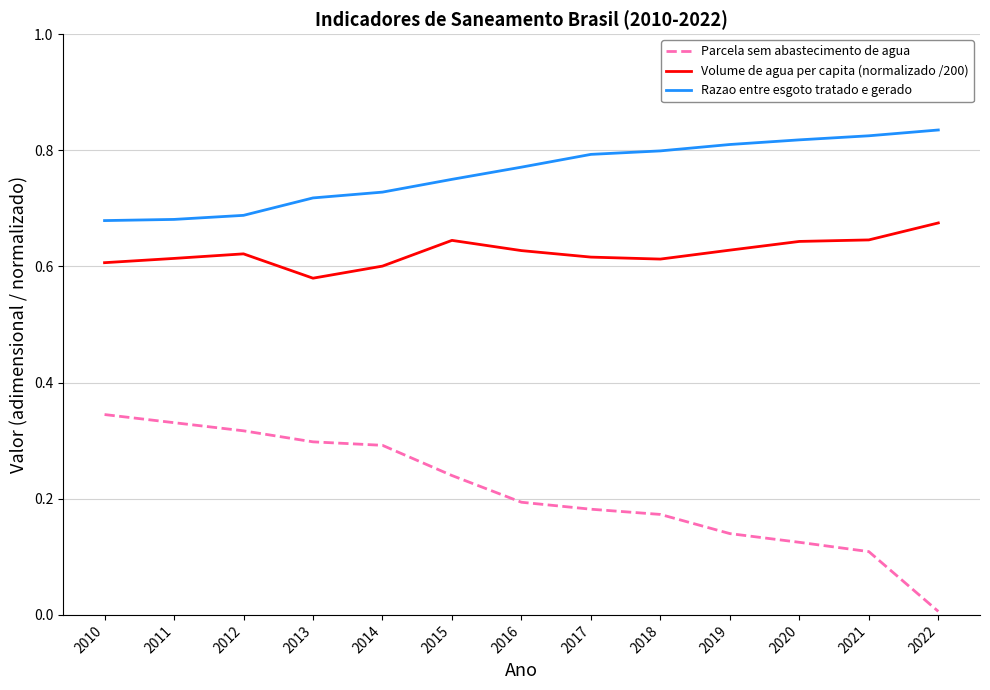

How many Razao entre esgoto tratado e gerado values are between 0 and 1?

13